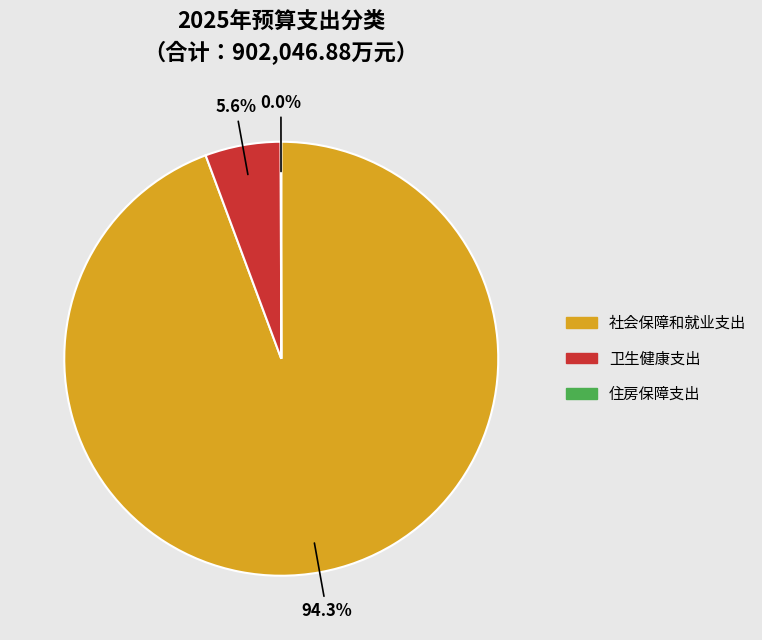

Does any single category account for the majority?

Yes